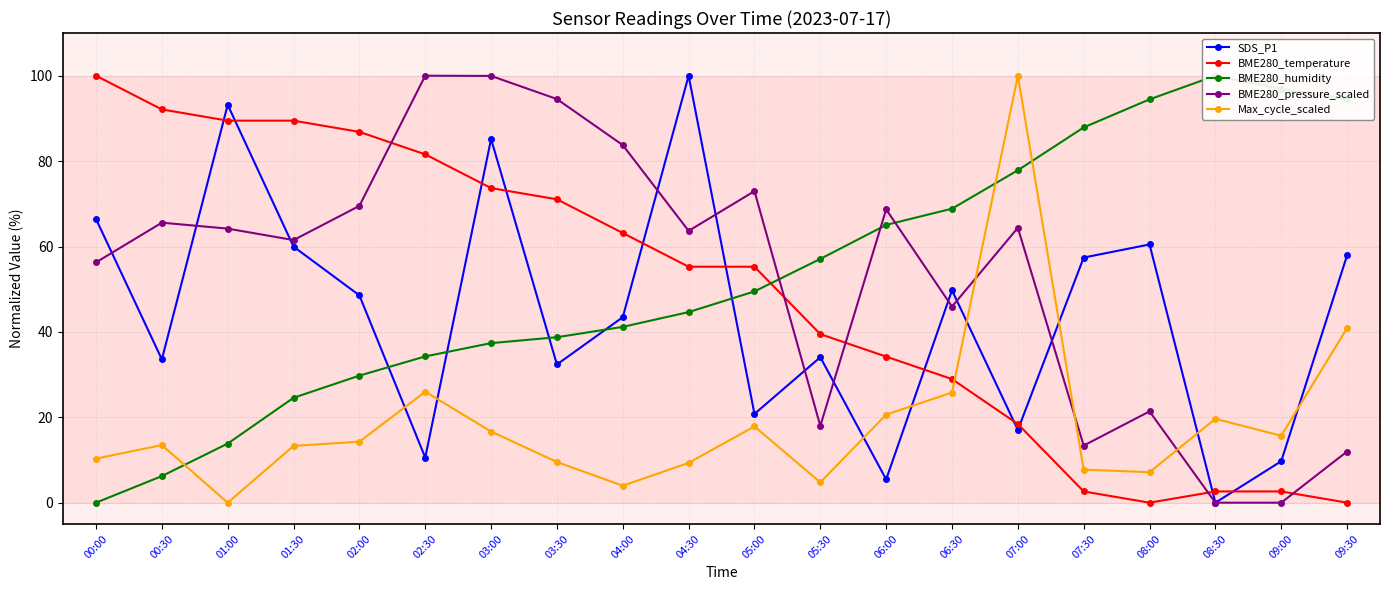

Reading right to left, transcribe all the data shown in this chart.

SDS_P1: 09:30=57.9	09:00=9.7	08:30=0.0	08:00=60.5	07:30=57.4	07:00=17.0	06:30=49.7	06:00=5.5	05:30=34.1	05:00=20.8	04:30=100.0	04:00=43.4	03:30=32.4	03:00=85.2	02:30=10.6	02:00=48.6	01:30=60.0	01:00=93.2	00:30=33.6	00:00=66.4
BME280_temperature: 09:30=0.0	09:00=2.6	08:30=2.6	08:00=0.0	07:30=2.6	07:00=18.4	06:30=28.9	06:00=34.2	05:30=39.5	05:00=55.3	04:30=55.3	04:00=63.2	03:30=71.1	03:00=73.7	02:30=81.6	02:00=86.8	01:30=89.5	01:00=89.5	00:30=92.1	00:00=100.0
BME280_humidity: 09:30=94.5	09:00=96.9	08:30=100.0	08:00=94.5	07:30=87.9	07:00=77.9	06:30=68.9	06:00=65.1	05:30=57.1	05:00=49.5	04:30=44.6	04:00=41.2	03:30=38.8	03:00=37.4	02:30=34.3	02:00=29.8	01:30=24.6	01:00=13.8	00:30=6.2	00:00=0.0
BME280_pressure_scaled: 09:30=12.0	09:00=0.0	08:30=0.0	08:00=21.4	07:30=13.4	07:00=64.4	06:30=45.9	06:00=68.7	05:30=18.0	05:00=73.0	04:30=63.7	04:00=83.7	03:30=94.5	03:00=100.0	02:30=100.0	02:00=69.5	01:30=61.5	01:00=64.2	00:30=65.6	00:00=56.3
Max_cycle_scaled: 09:30=40.9	09:00=15.7	08:30=19.6	08:00=7.1	07:30=7.7	07:00=100.0	06:30=25.8	06:00=20.6	05:30=4.8	05:00=17.9	04:30=9.3	04:00=4.0	03:30=9.5	03:00=16.7	02:30=26.0	02:00=14.3	01:30=13.3	01:00=0.0	00:30=13.5	00:00=10.3